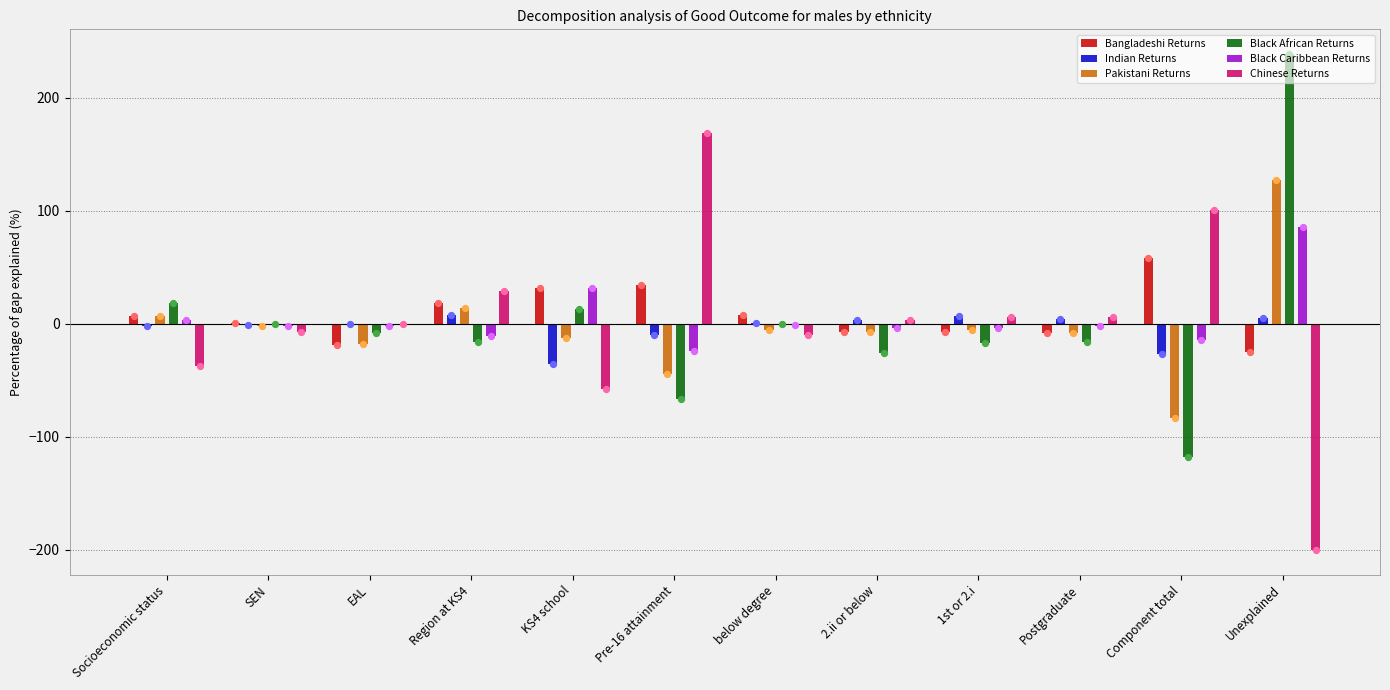

What are all the series names shown in the legend?

Bangladeshi Returns, Indian Returns, Pakistani Returns, Black African Returns, Black Caribbean Returns, Chinese Returns